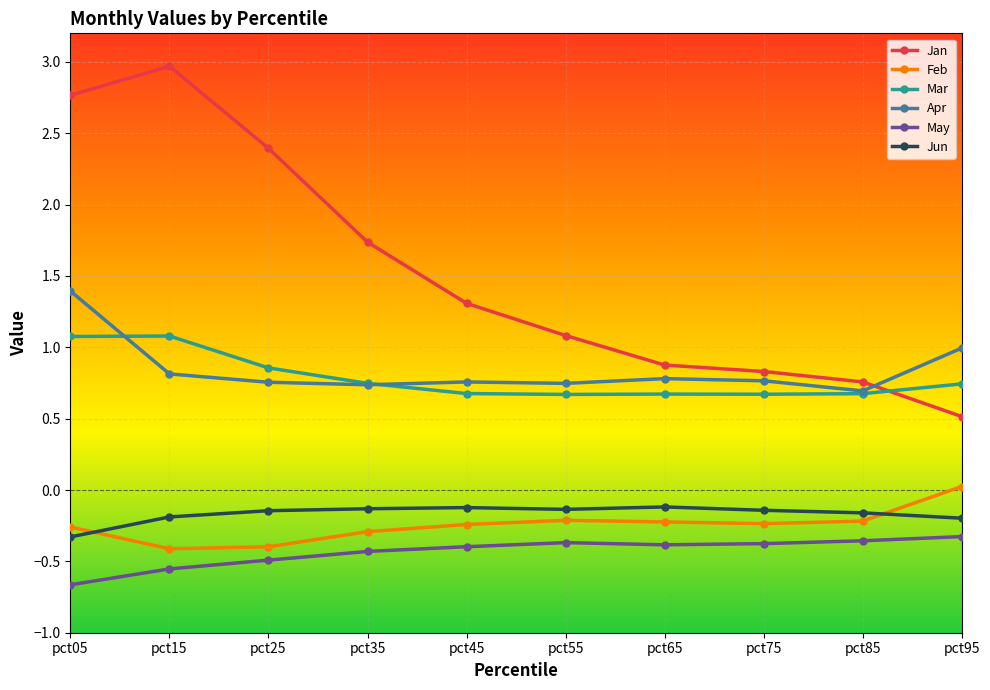

What is the highest value of the Apr series?

1.4